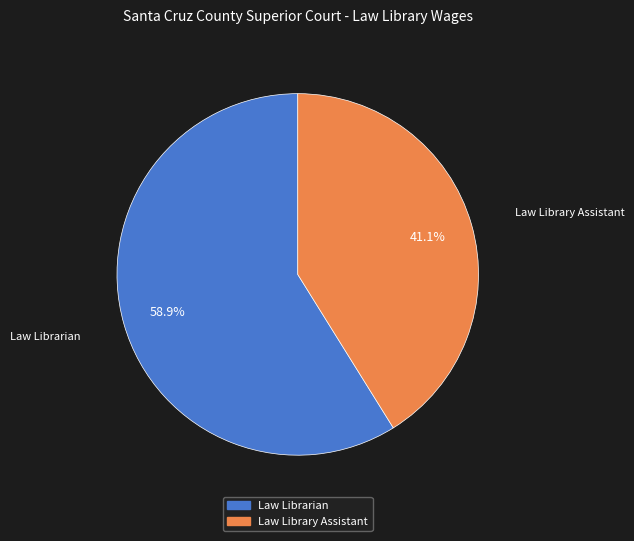

Which category accounts for the majority?

Law Librarian